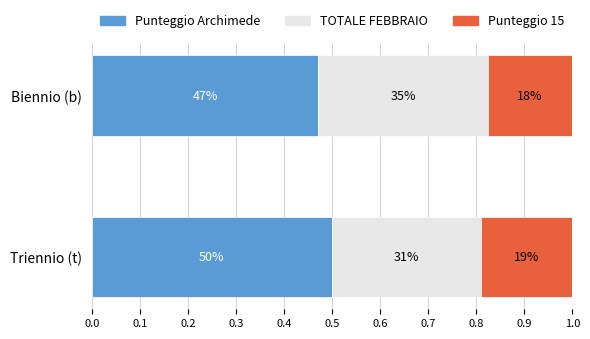

What are all the series names shown in the legend?

Punteggio Archimede, TOTALE FEBBRAIO, Punteggio 15